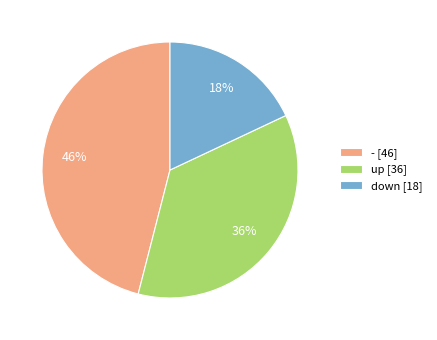

How many segments does this pie chart have?

3